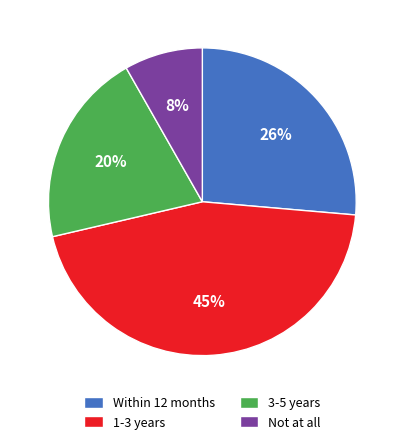

Count the number of slices in the pie.

4